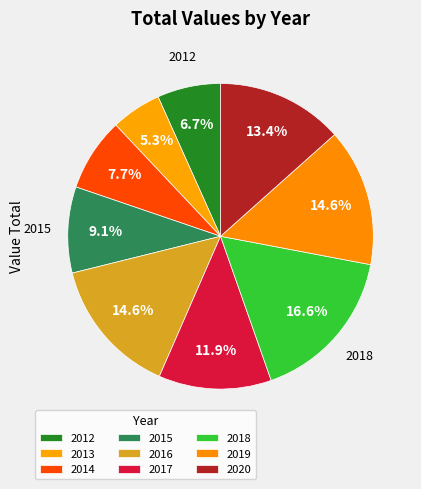

Which slice is the smallest?

2013